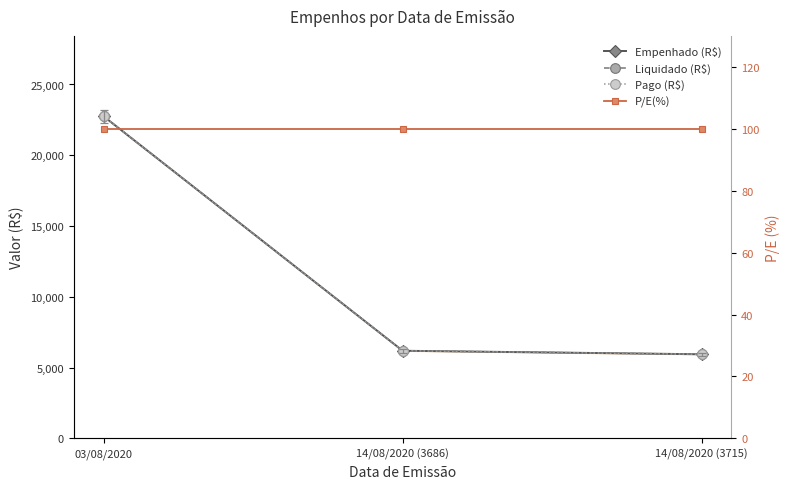

Reading left to right, what are all the values shown in this chart?

Empenhado (R$): 22746.5	6191.7	5943.4
Liquidado (R$): 22746.5	6191.7	5943.4
Pago (R$): 22746.5	6191.7	5943.4
P/E(%): 100.0	100.0	100.0